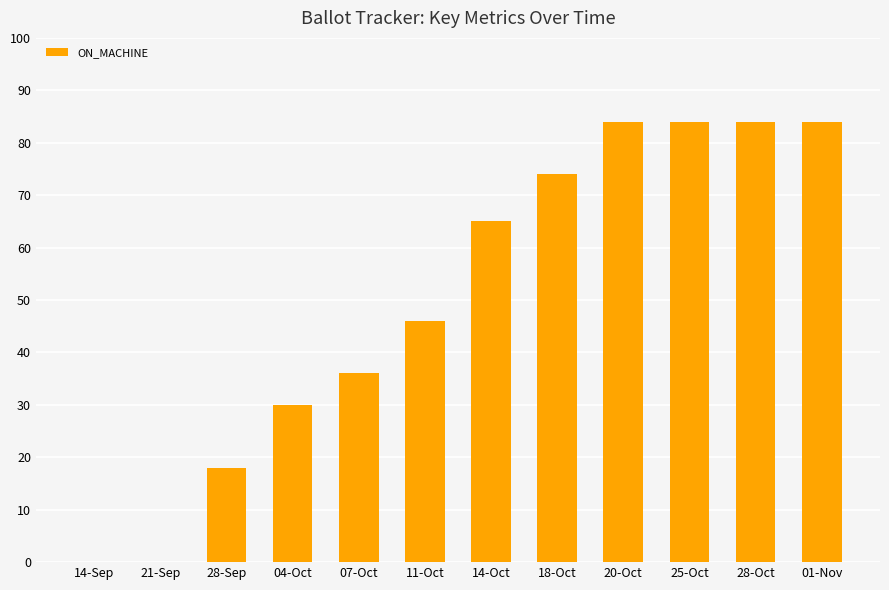

Reading right to left, transcribe all the data shown in this chart.

01-Nov=84	28-Oct=84	25-Oct=84	20-Oct=84	18-Oct=74	14-Oct=65	11-Oct=46	07-Oct=36	04-Oct=30	28-Sep=18	21-Sep=0	14-Sep=0